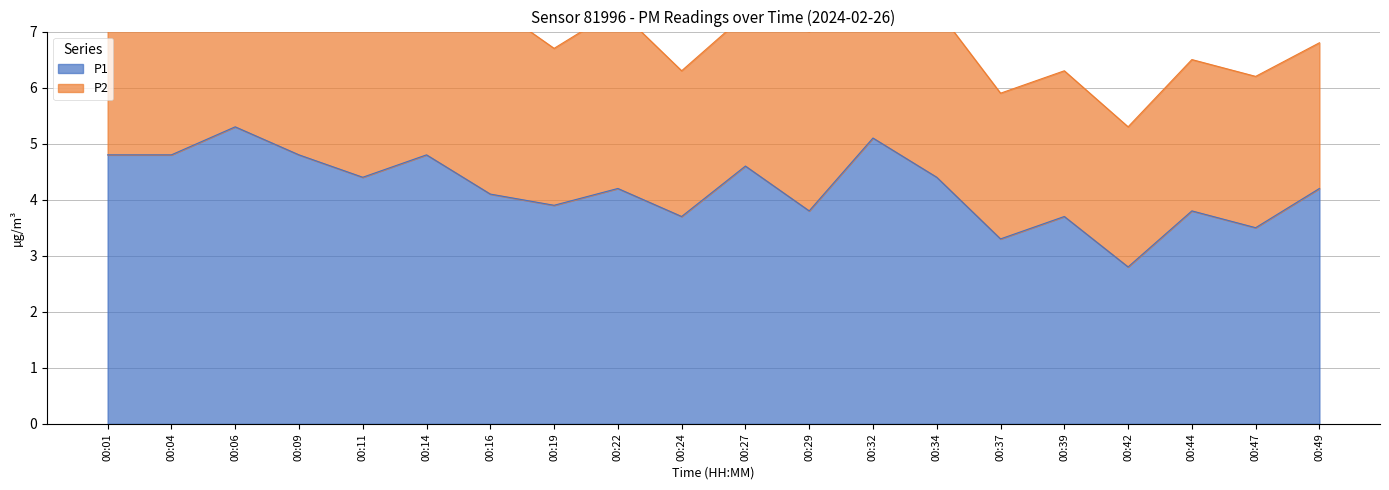

Between 00:19 and 00:22, which is larger?

00:22